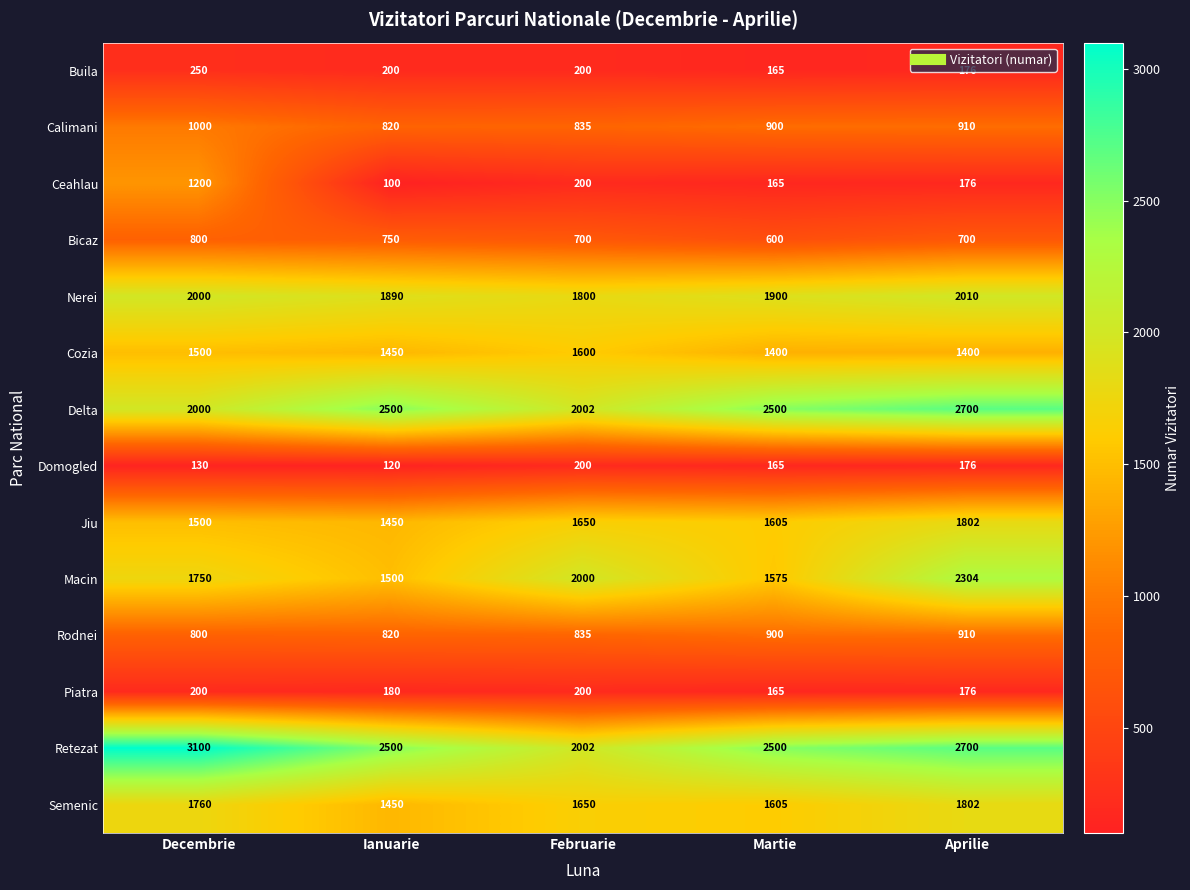

What is the greatest value displayed?

3100